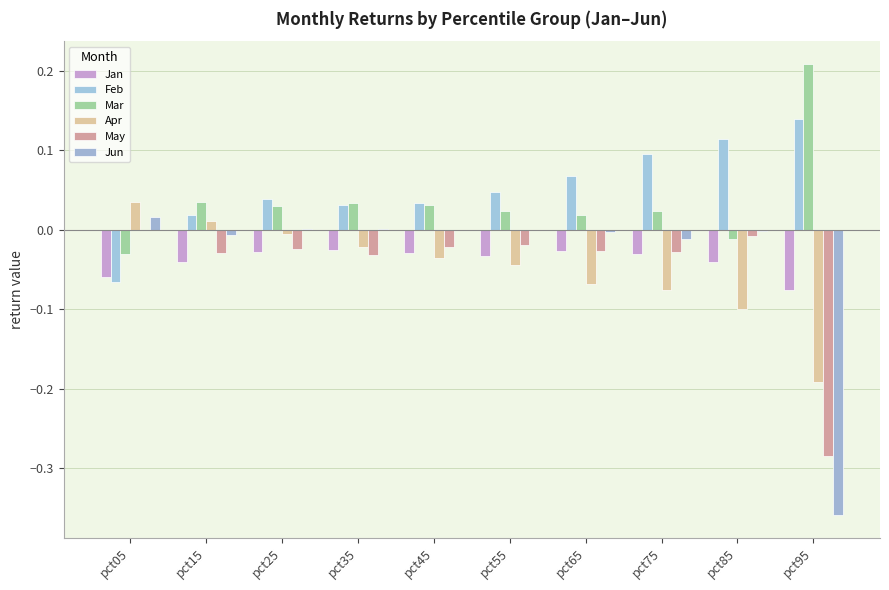

Between pct25 and pct75, which series saw the biggest shift?

Apr